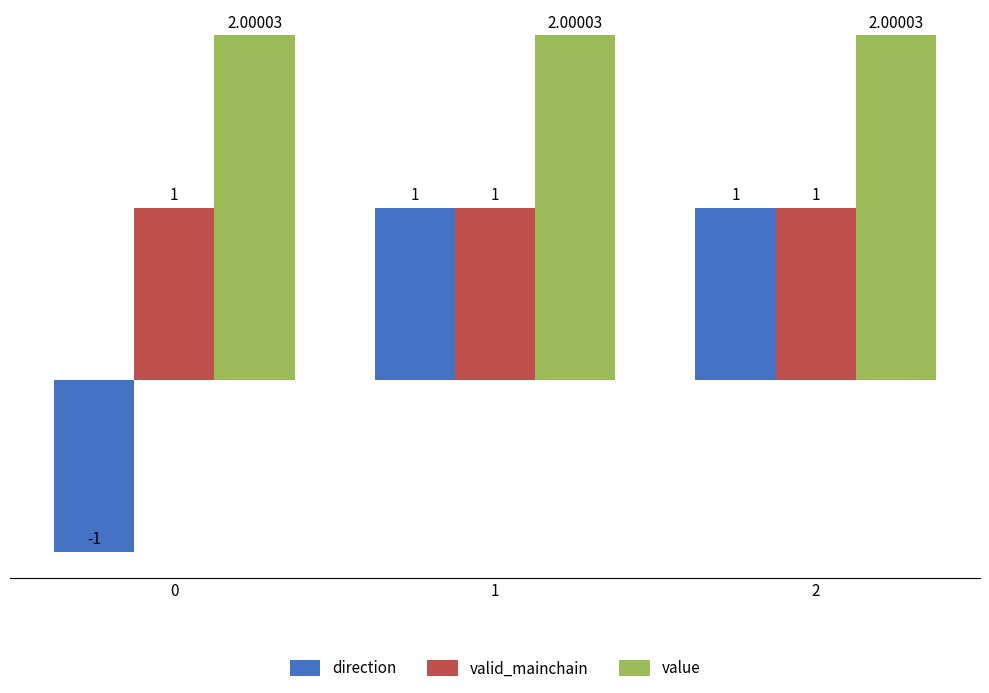

What is the sum of all value values?

6.0